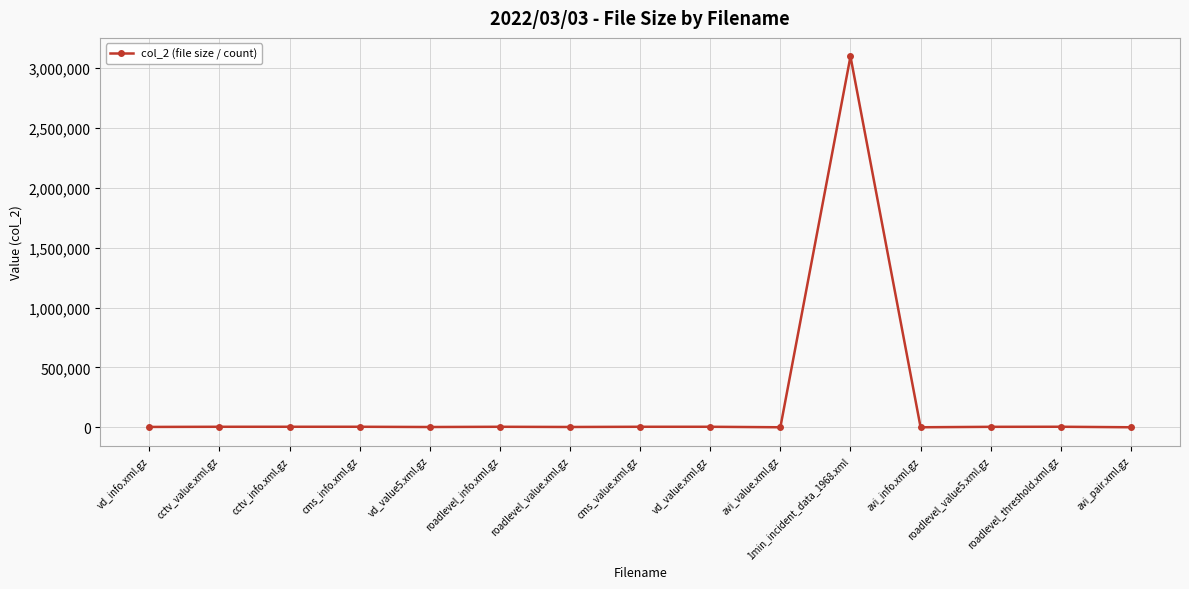

What is the average value?

210260